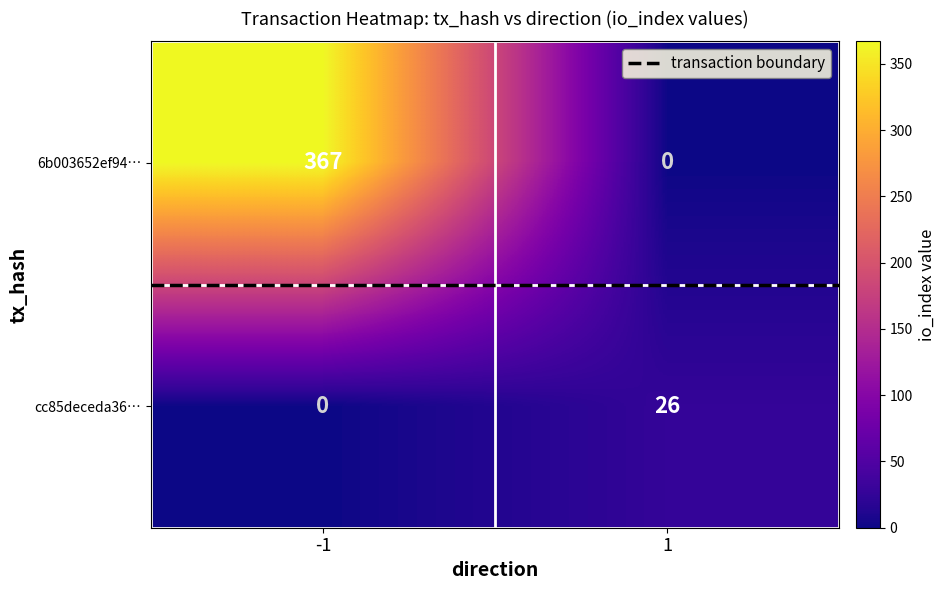

Which series has the largest total across all categories?

6b003652ef949167ab9e12b82203c7cd16f3220